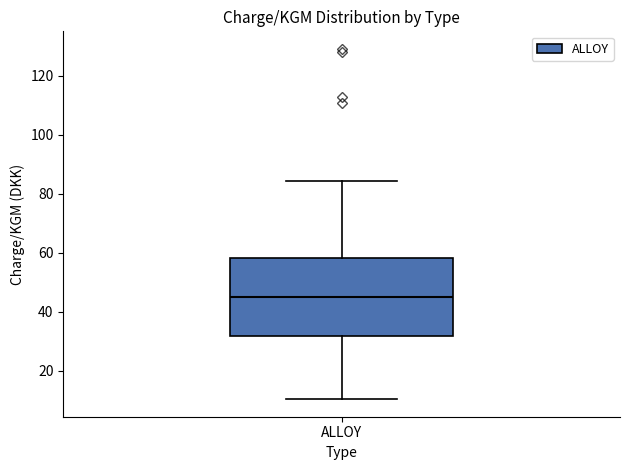

Read this box plot against the y-axis: the position of the median line, the range covered by the box, and the ends of both whiskers. The values are not printed on the chart, so give them approximately, as read against the axis.

median 46, box 32 to 58, whiskers 10 to 84